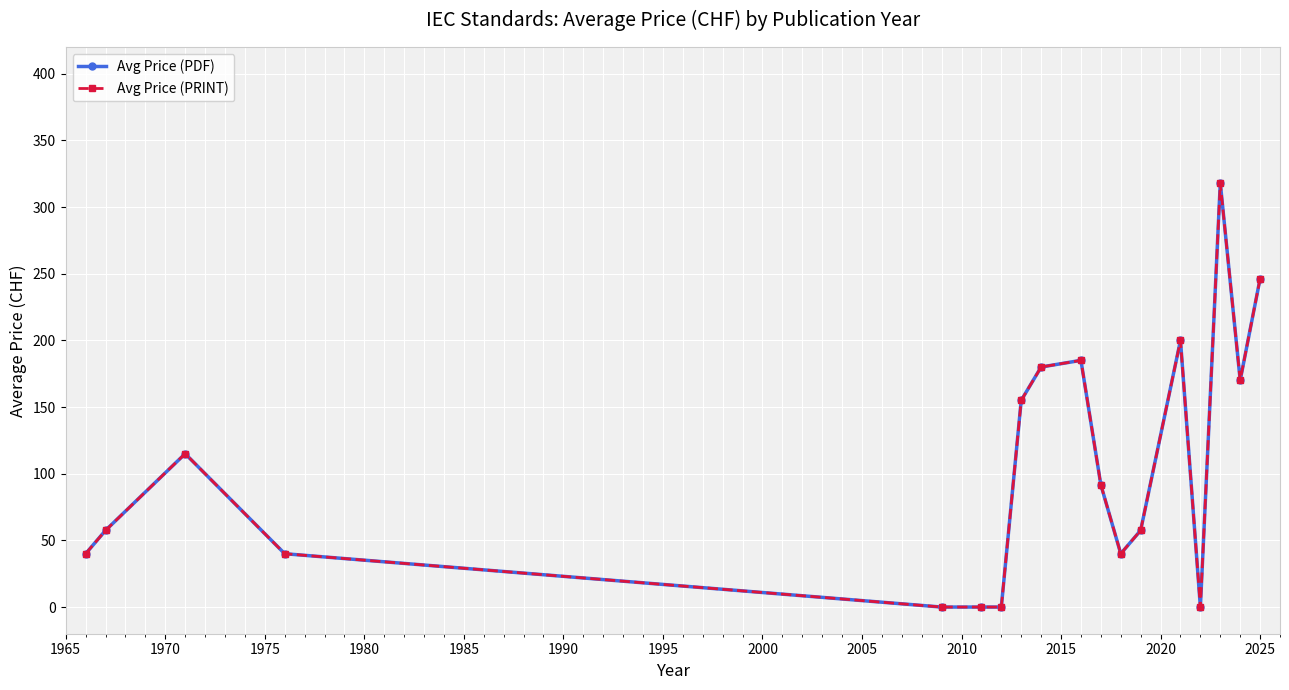

How many values in Avg Price (PRINT) are above zero?

14